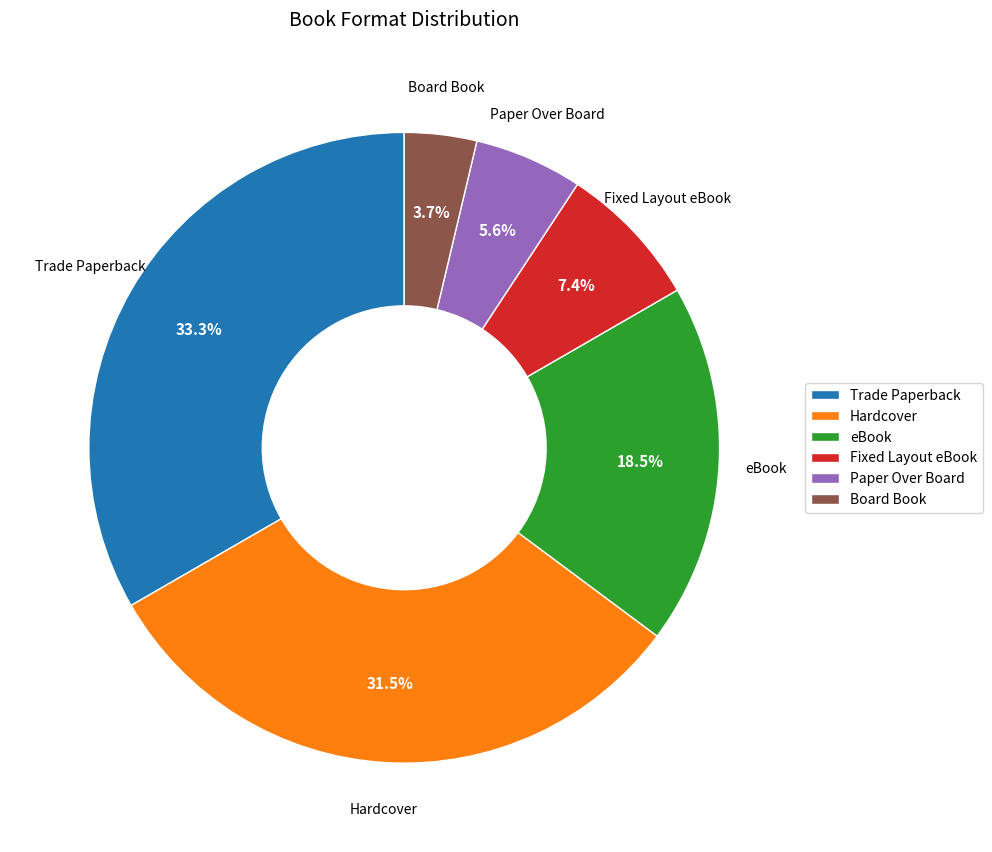

Which category has the biggest portion of the pie?

Trade Paperback